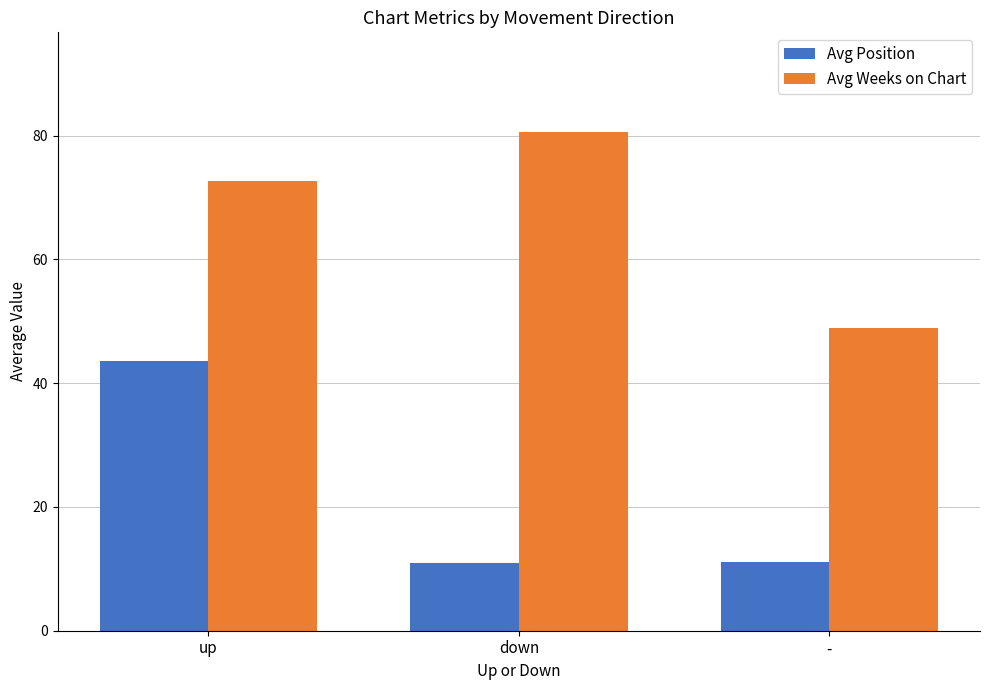

Which category has the highest value across all series?

down